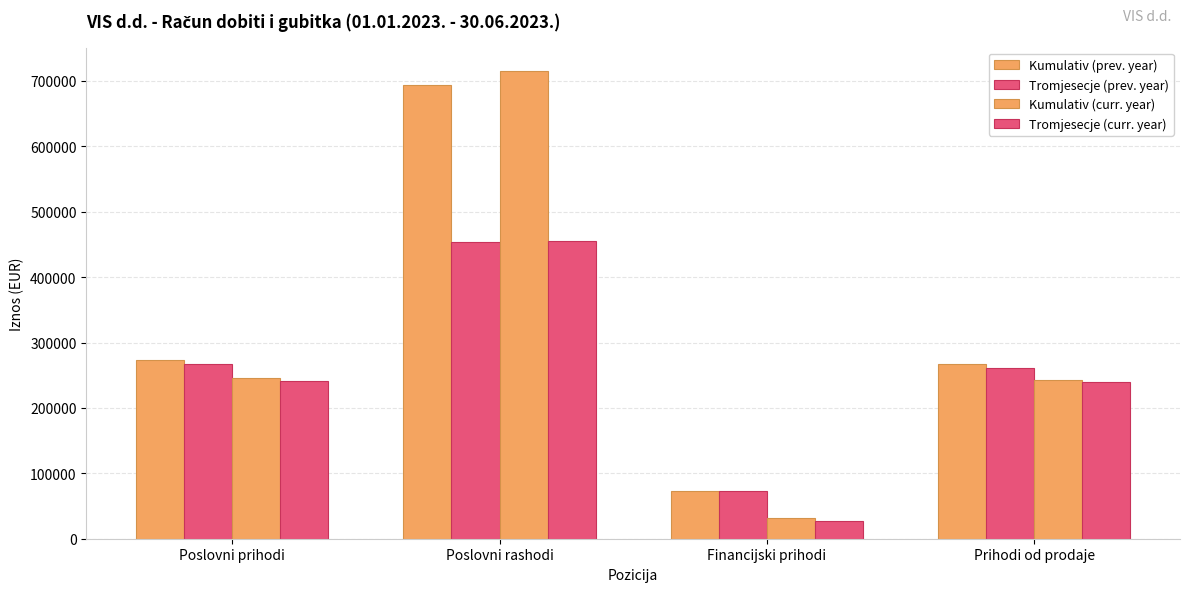

Does the chart contain stacked bars?

No